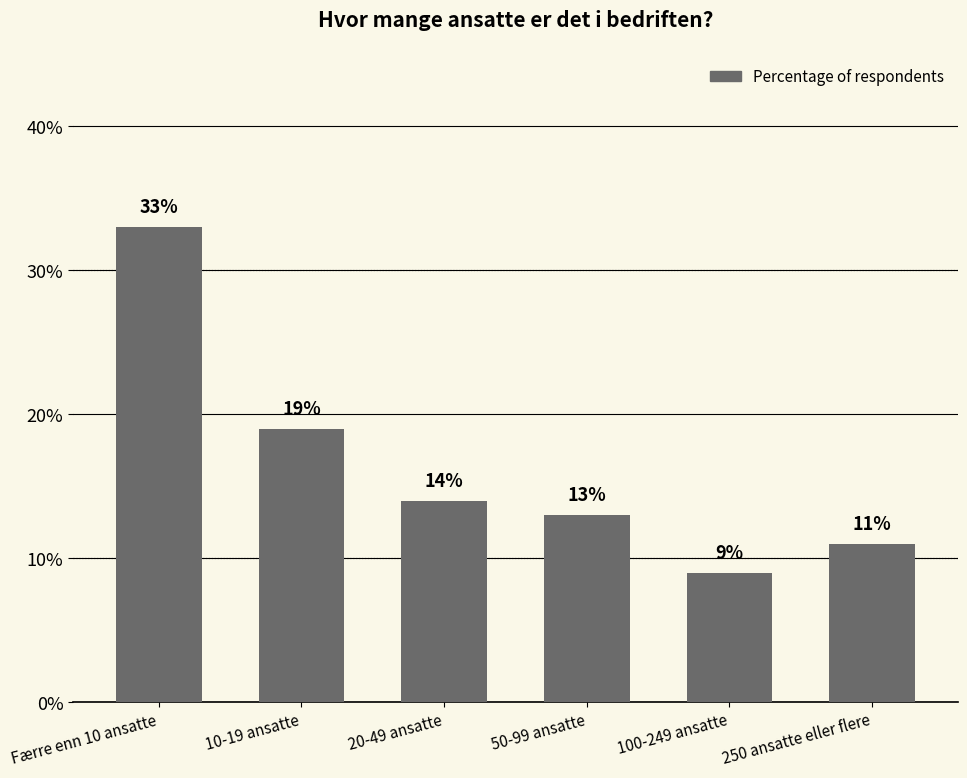

What position from the right is 100-249 ansatte?

2